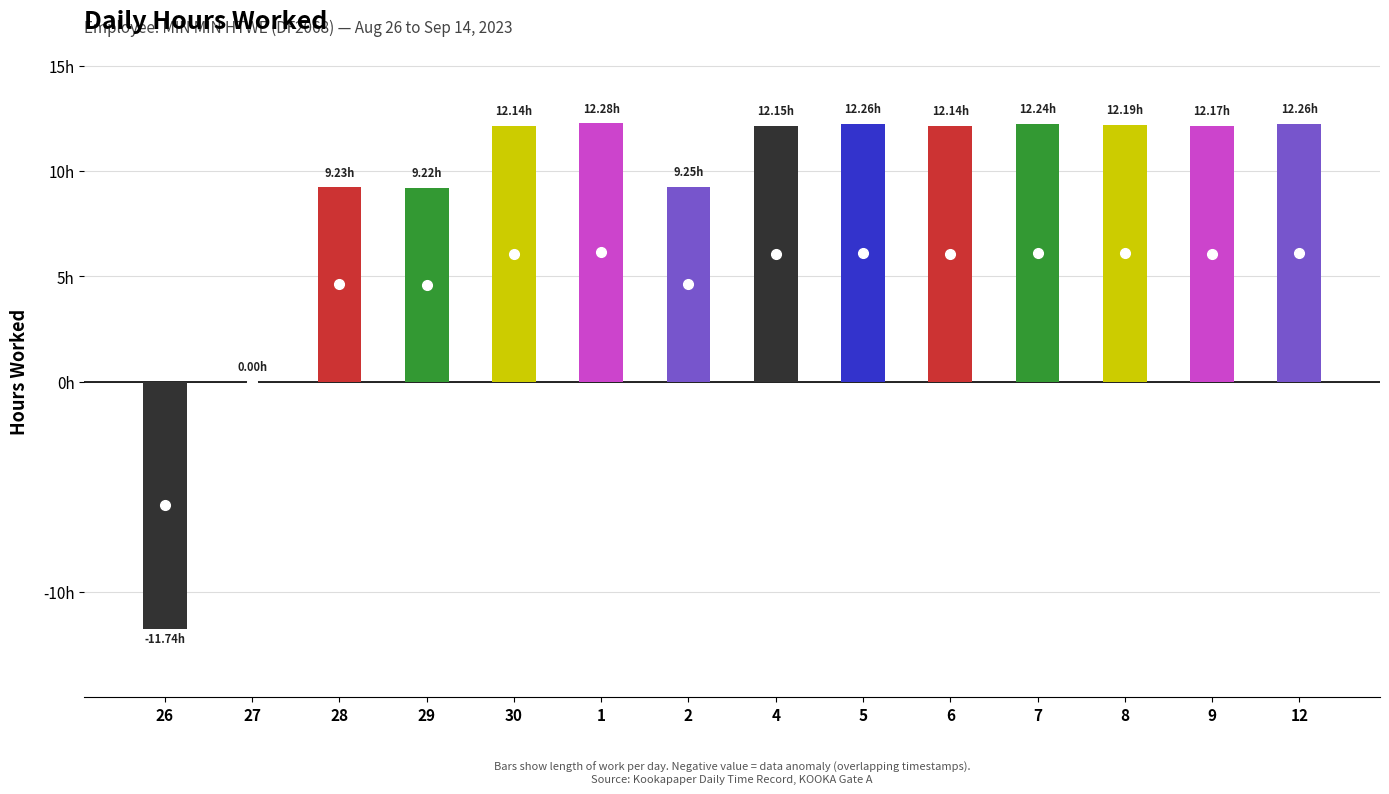

Reading right to left, extract all data points from this chart.

12.3	12.2	12.2	12.2	12.1	12.3	12.2	9.2	12.3	12.1	9.2	9.2	0.0	-11.7